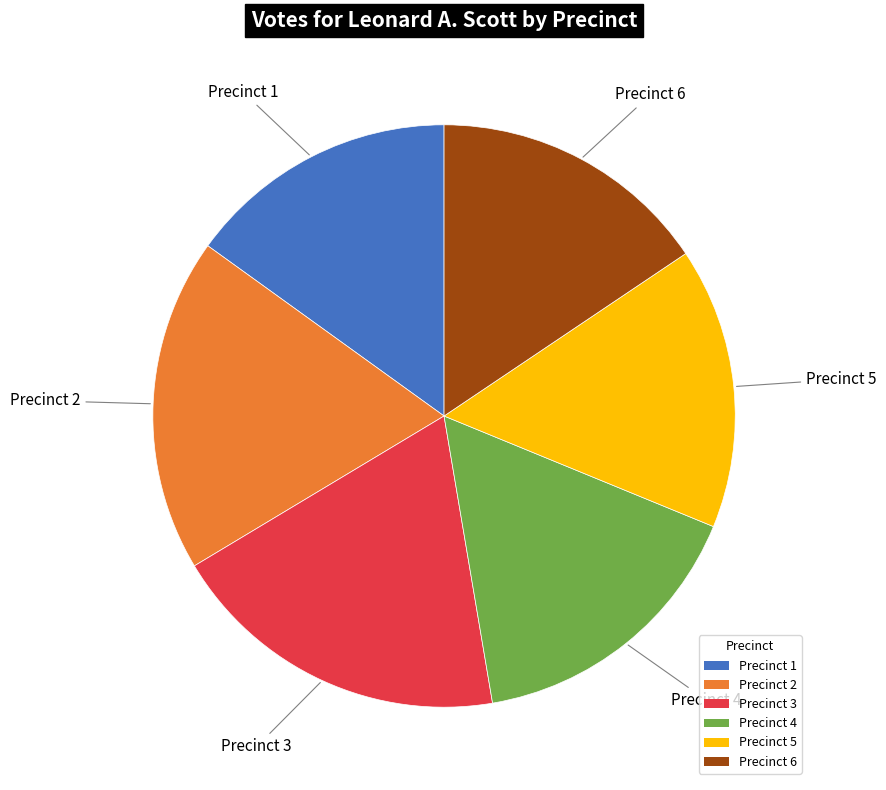

Is there any slice that represents more than half of the pie?

No